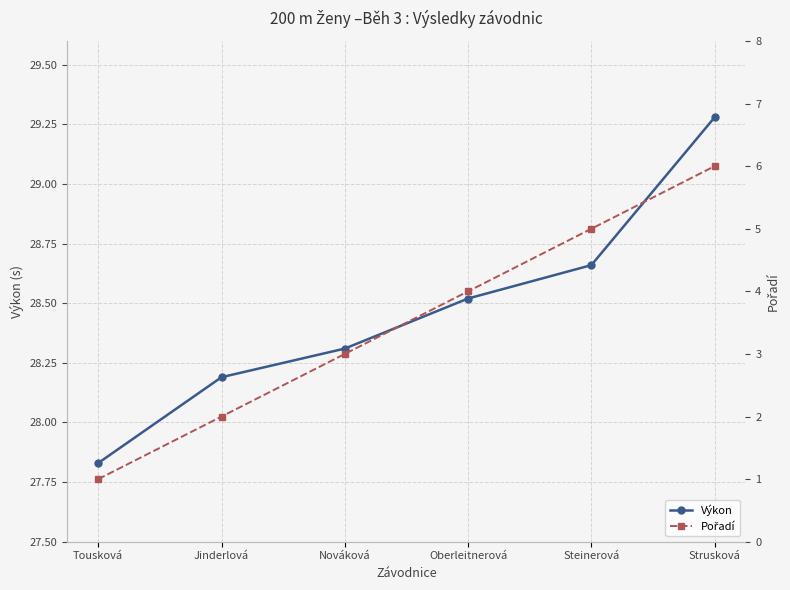

What value does the Výkon series have at Jinderlová?

28.2